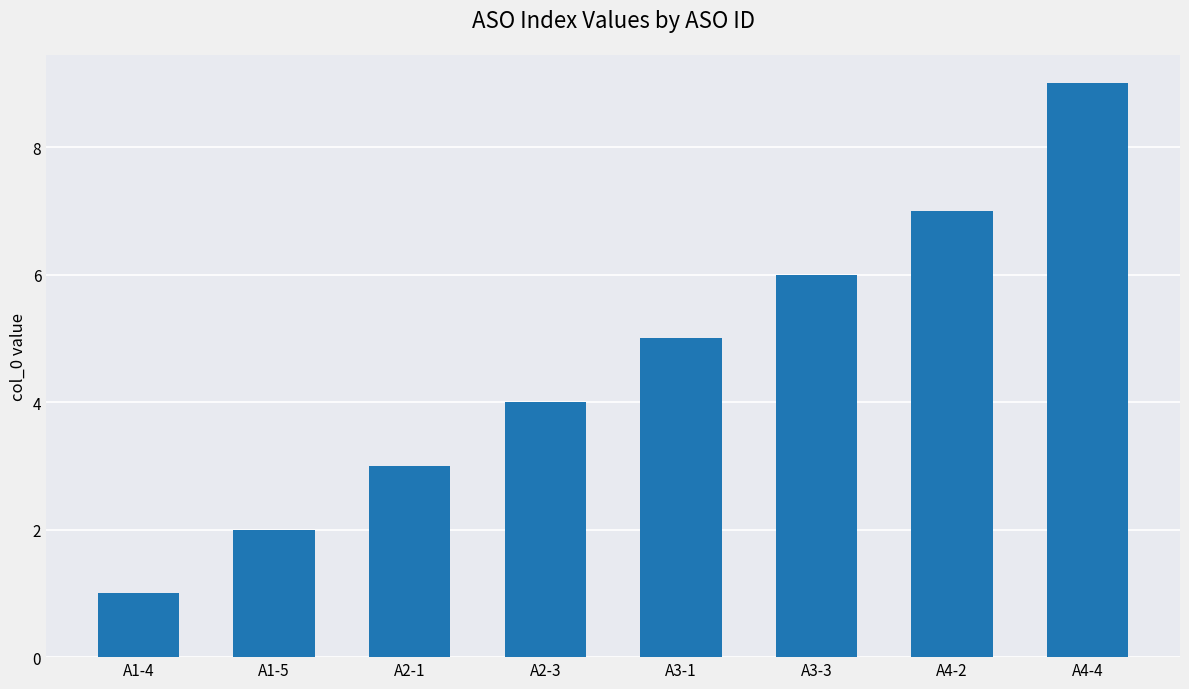

Does the chart contain stacked bars?

No